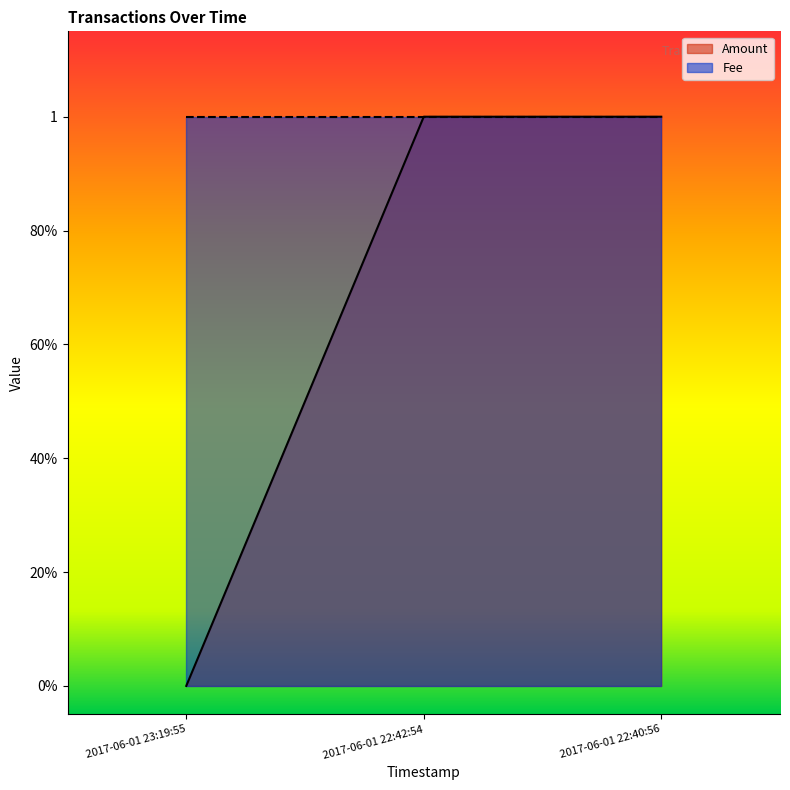

Which label corresponds to the smallest value in the chart?

2017-06-01 23:19:55